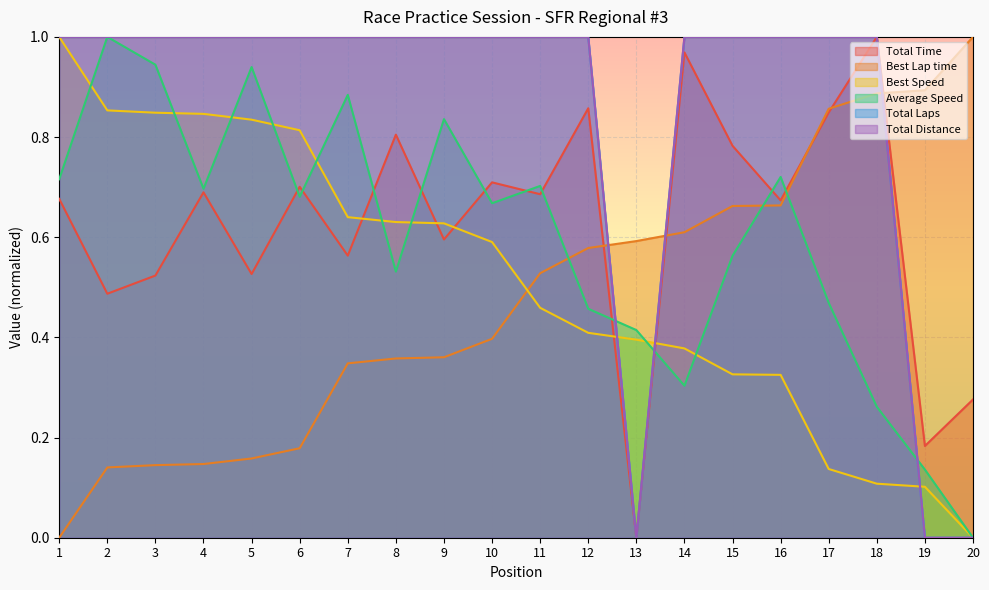

Which series changed the most between 1 and 12?

Best Speed